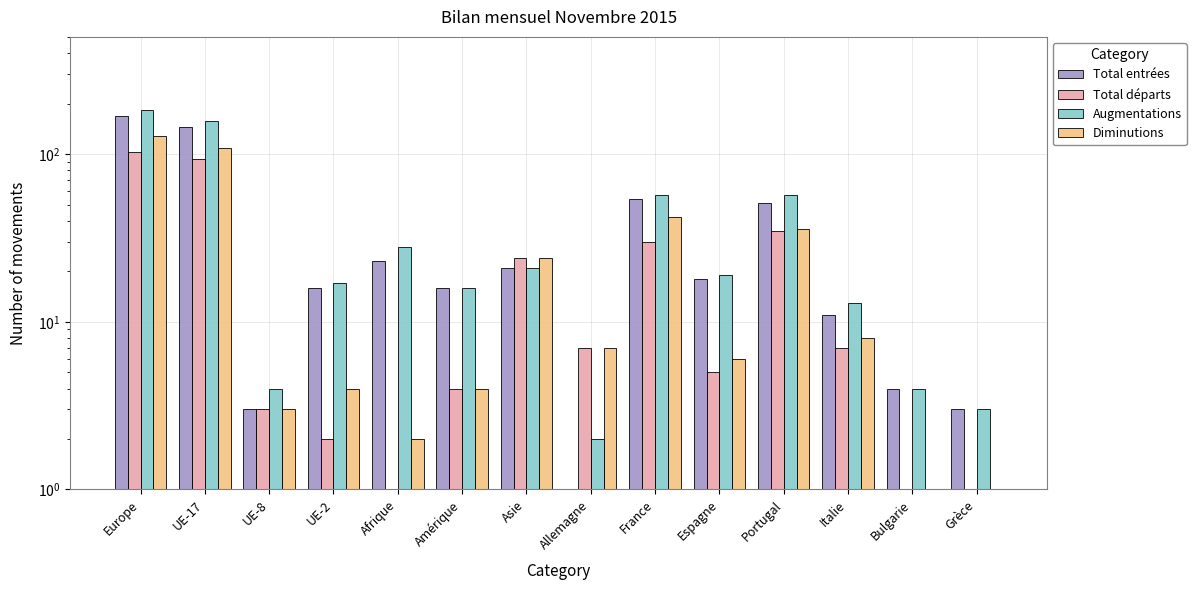

How many bars are there in total?

56